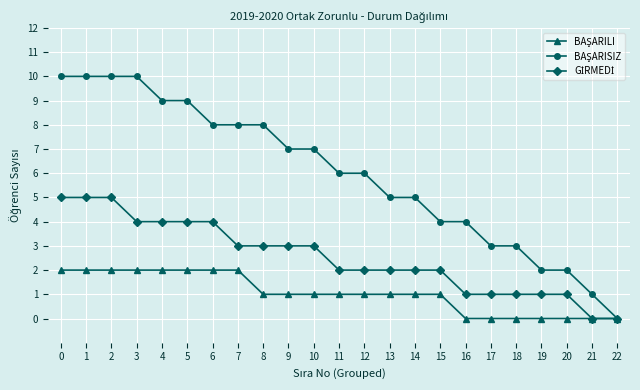

What is the difference between the highest and lowest values at 14?

4